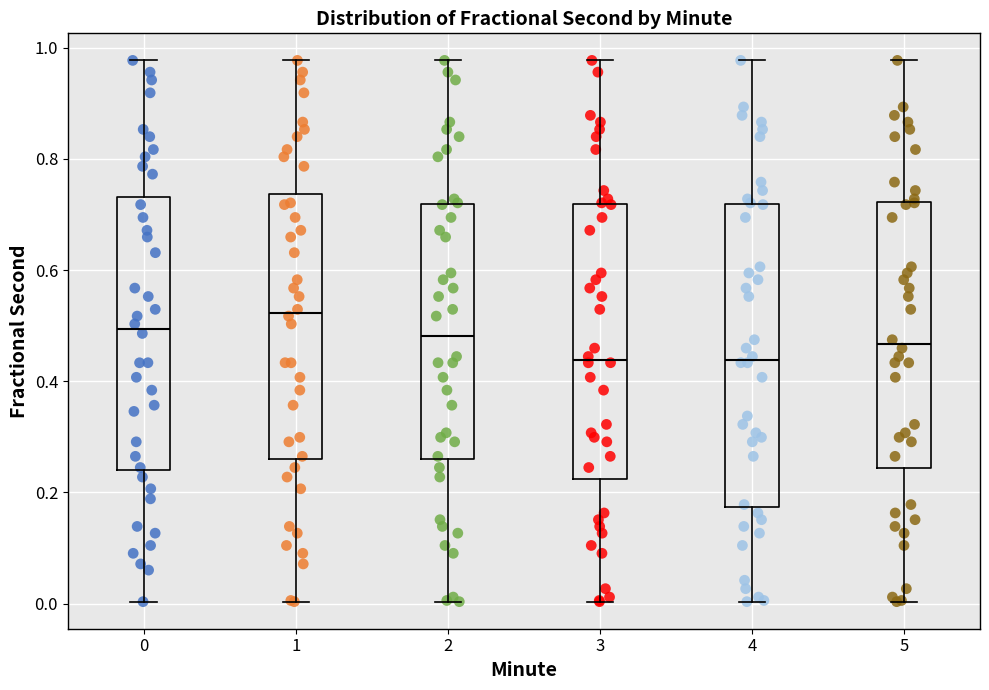

Reading left to right, transcribe this box plot: for each box, give where its median line is, the range the box spans, and where its two whiskers end, as read against the y-axis. The values are not printed on the chart, so give them approximately, as read against the axis.

0: median 0.50, box 0.24 to 0.74, whiskers 0.00 to 0.98
1: median 0.52, box 0.26 to 0.74, whiskers 0.00 to 0.98
2: median 0.48, box 0.26 to 0.72, whiskers 0.00 to 0.98
3: median 0.44, box 0.22 to 0.72, whiskers 0.00 to 0.98
4: median 0.44, box 0.18 to 0.72, whiskers 0.00 to 0.98
5: median 0.46, box 0.24 to 0.72, whiskers 0.00 to 0.98